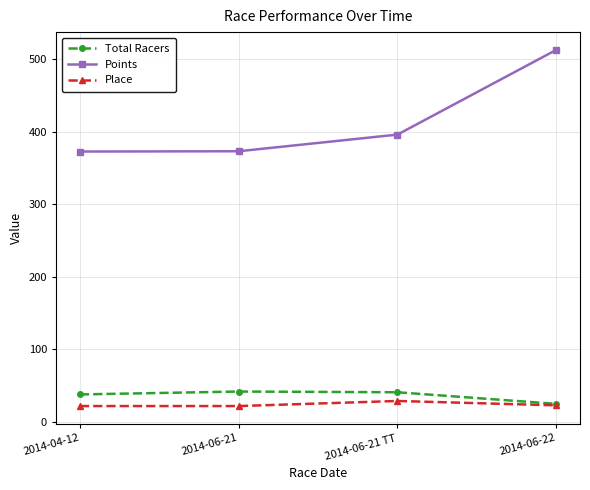

Which series has the largest total across all categories?

Points